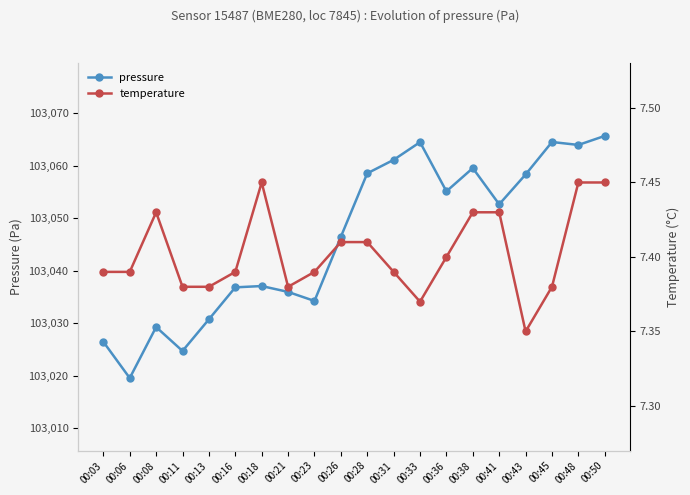

List the series in order of their peak value, highest first.

pressure, temperature